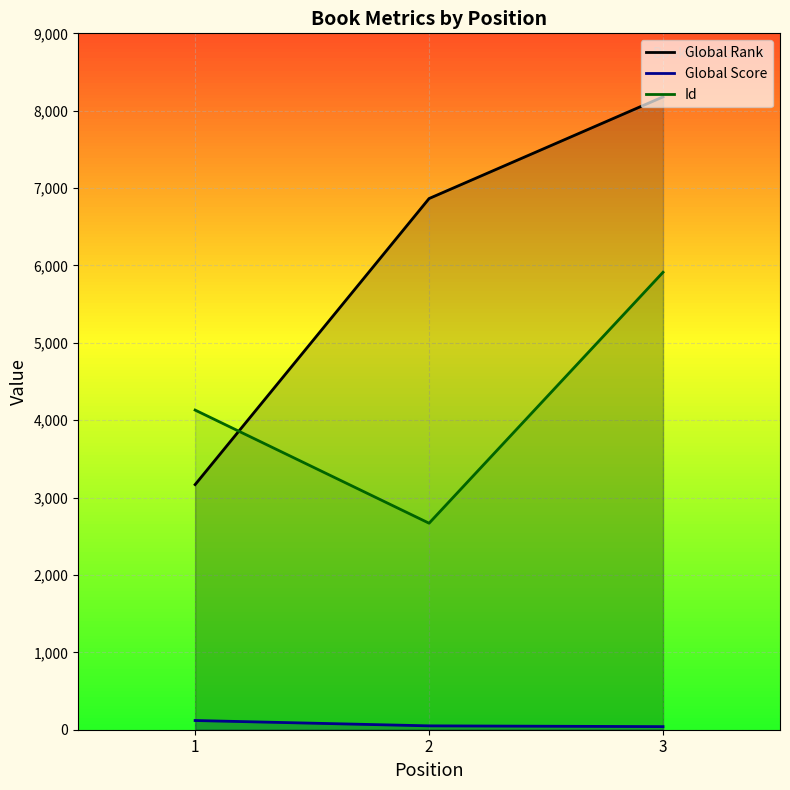

The Global Rank series shows 5204 at 3. True or false?

False